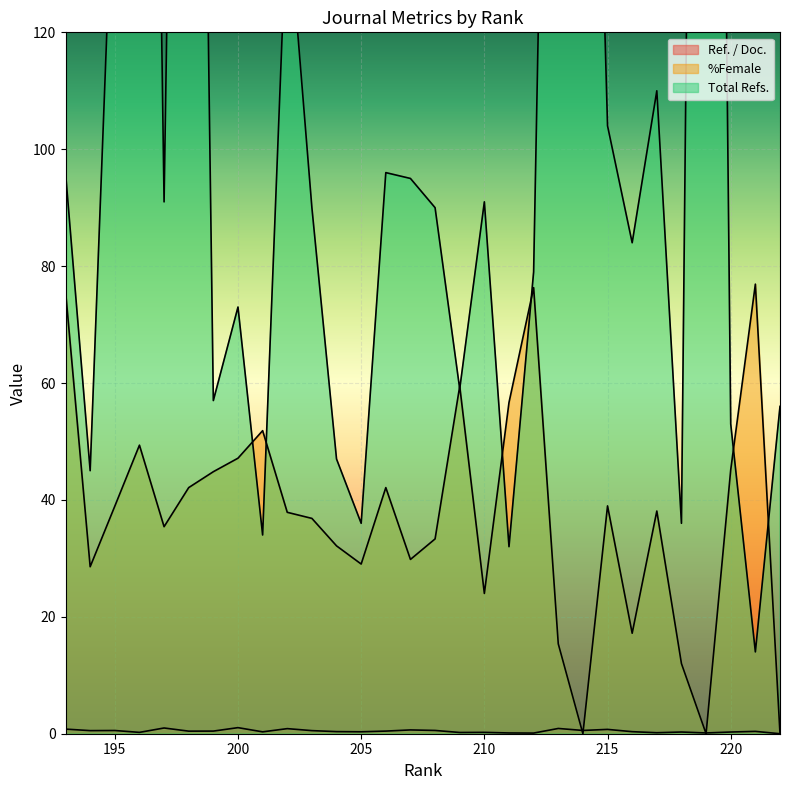

What is the value of the Ref. / Doc. point at the 25th from the left?

0.4